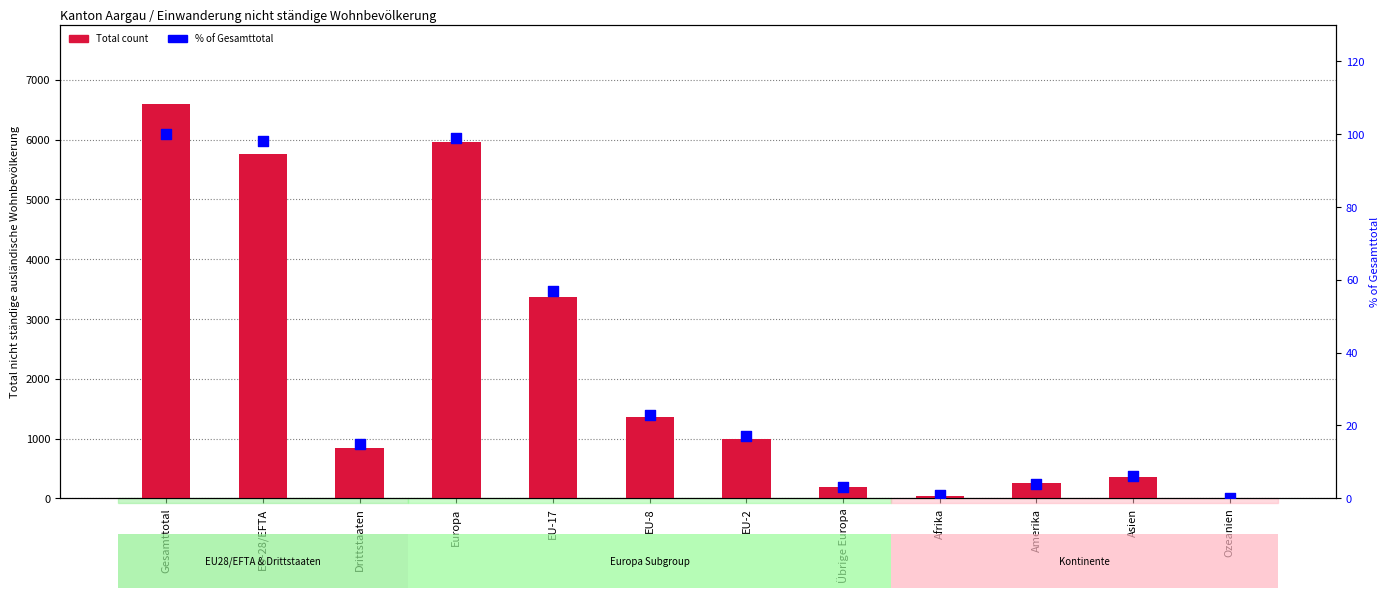

Is the value of % of Gesamttotal at EU-28/EFTA greater than the value of Total at Gesamttotal?

No